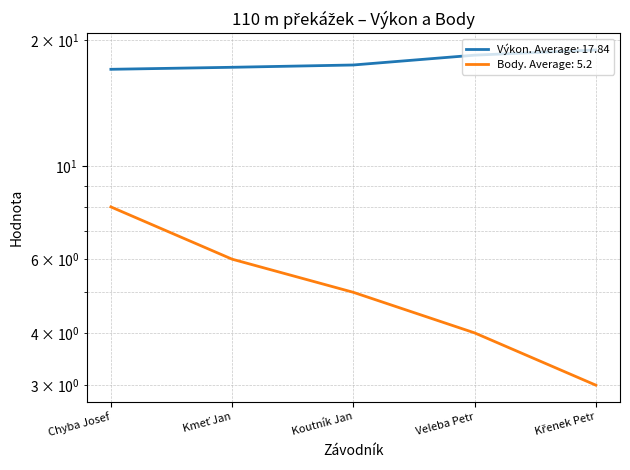

Reading left to right, list all the values displayed in this chart.

Výkon: 17.1	17.2	17.5	18.4	19.0
Body: 8.0	6.0	5.0	4.0	3.0